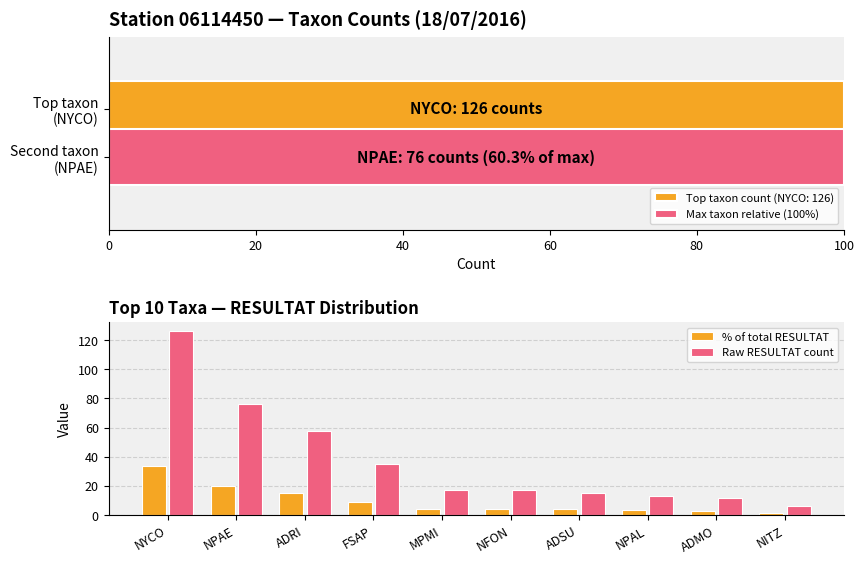

What is the average value of the Raw RESULTAT count series?

37.5